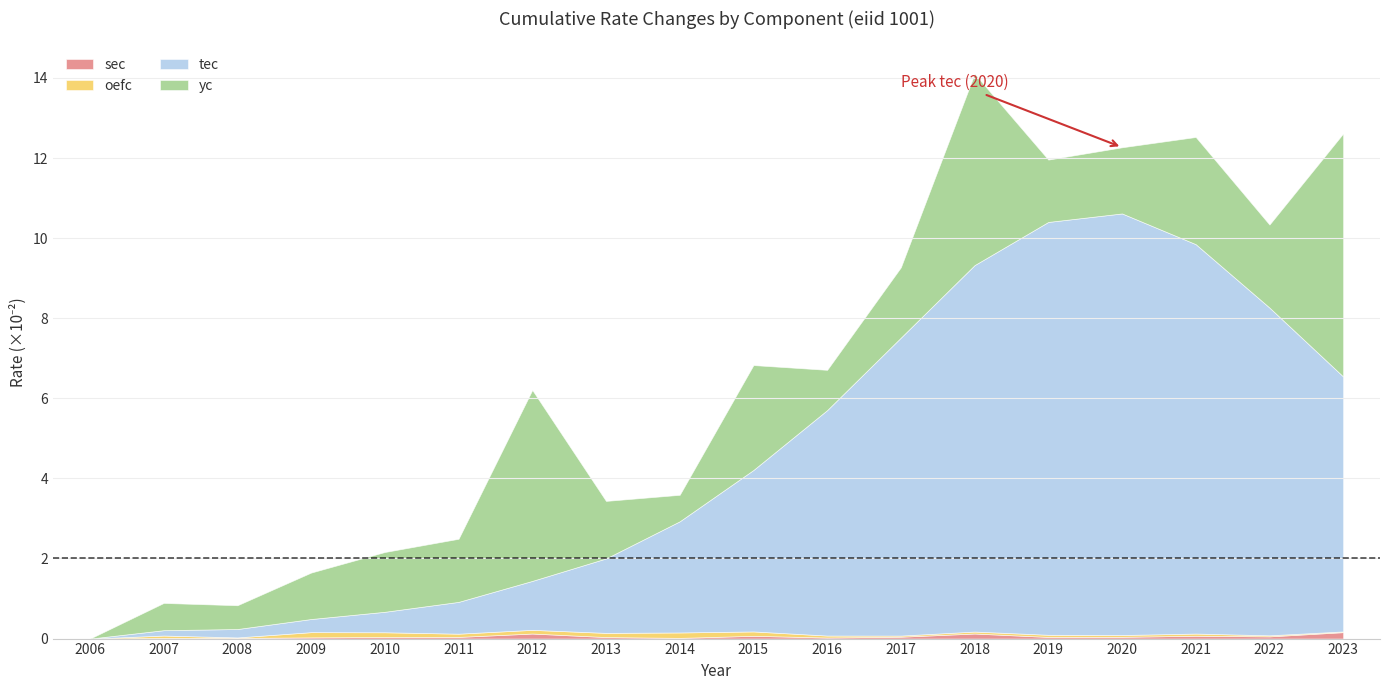

Where is the first local minimum for oefc?

2008